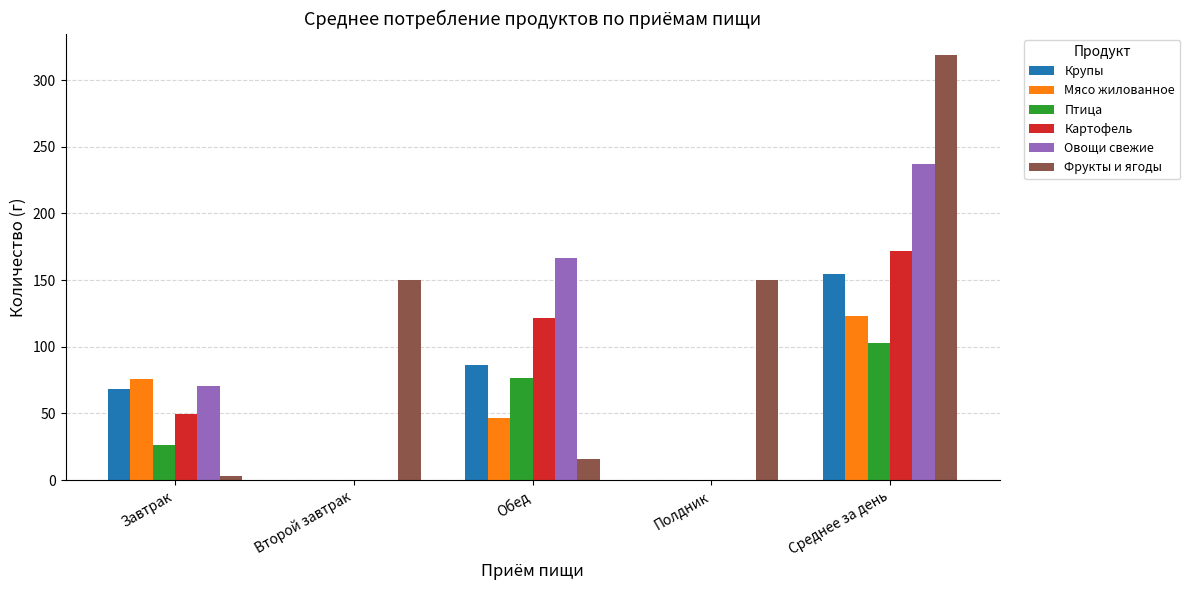

Which series has the largest total across all categories?

Фрукты и ягоды